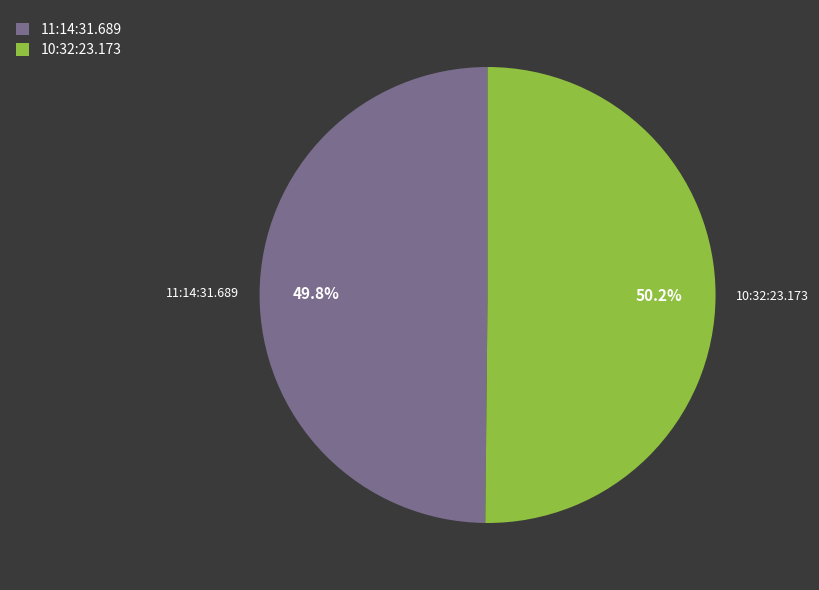

Does any single category account for the majority?

Yes